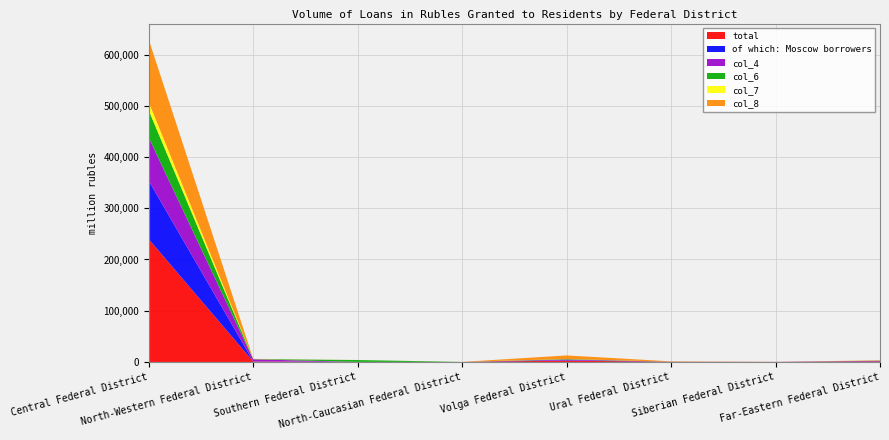

Reading left to right, what are all the values shown in this chart?

total: Central Federal District=239665	North-Western Federal District=873	Southern Federal District=91	North-Caucasian Federal District=23	Volga Federal District=2653	Ural Federal District=180	Siberian Federal District=108	Far-Eastern Federal District=1142
of which: Moscow borrowers: Central Federal District=113910	North-Western Federal District=292	Southern Federal District=53	North-Caucasian Federal District=23	Volga Federal District=930	Ural Federal District=56	Siberian Federal District=35	Far-Eastern Federal District=431
col_4: Central Federal District=84114	North-Western Federal District=3982	Southern Federal District=25	North-Caucasian Federal District=0	Volga Federal District=1169	Ural Federal District=152	Siberian Federal District=38	Far-Eastern Federal District=749
col_6: Central Federal District=53077	North-Western Federal District=370	Southern Federal District=3603	North-Caucasian Federal District=0	Volga Federal District=852	Ural Federal District=115	Siberian Federal District=17	Far-Eastern Federal District=281
col_7: Central Federal District=16206	North-Western Federal District=29	Southern Federal District=34	North-Caucasian Federal District=99	Volga Federal District=115	Ural Federal District=3	Siberian Federal District=3	Far-Eastern Federal District=67
col_8: Central Federal District=122060	North-Western Federal District=382	Southern Federal District=33	North-Caucasian Federal District=0	Volga Federal District=7009	Ural Federal District=655	Siberian Federal District=31	Far-Eastern Federal District=592